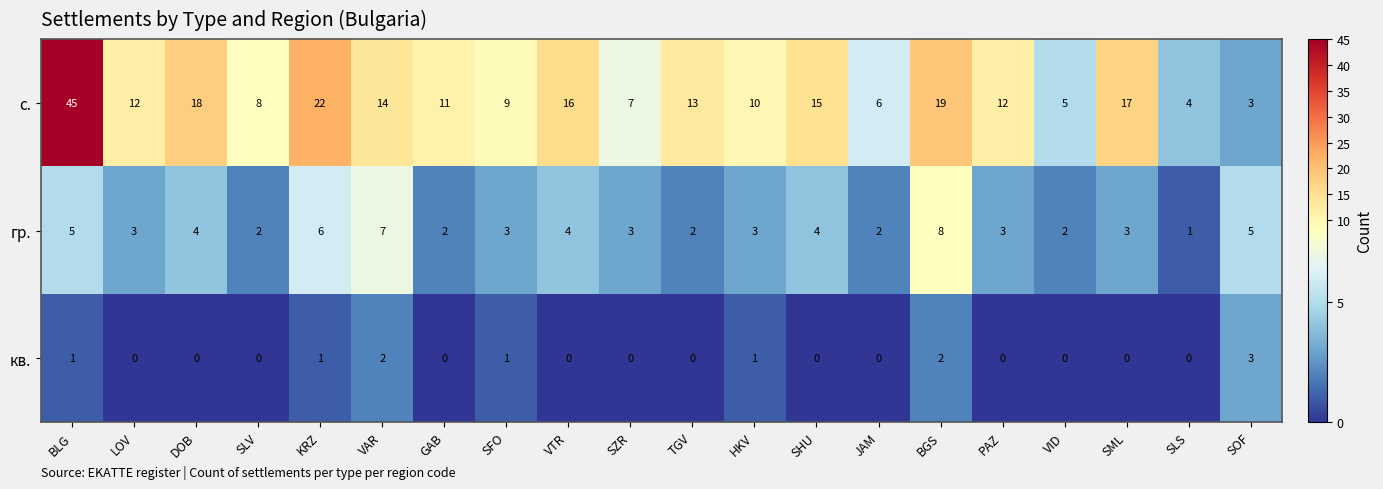

Is the value of с. at SFO greater than the value of гр. at SZR?

Yes